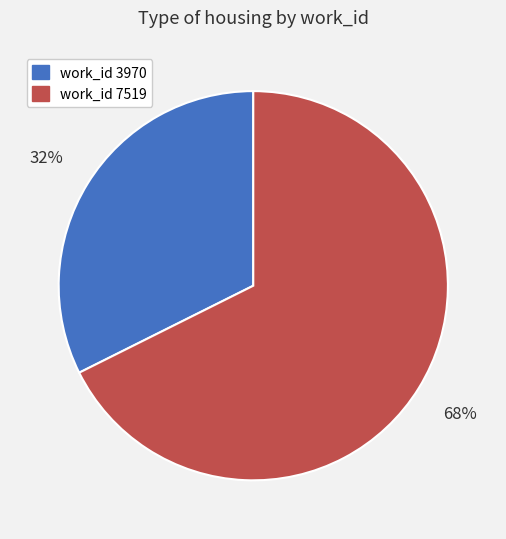

Is there any slice that represents more than half of the pie?

Yes